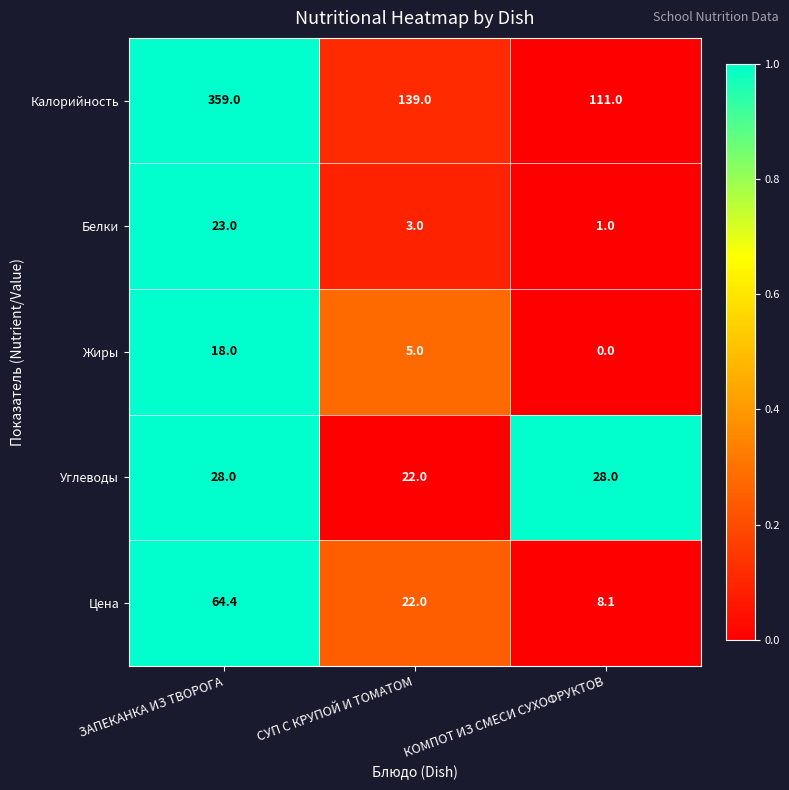

What is the total value across all series at СУП С КРУПОЙ И ТОМАТОМ?

191.0